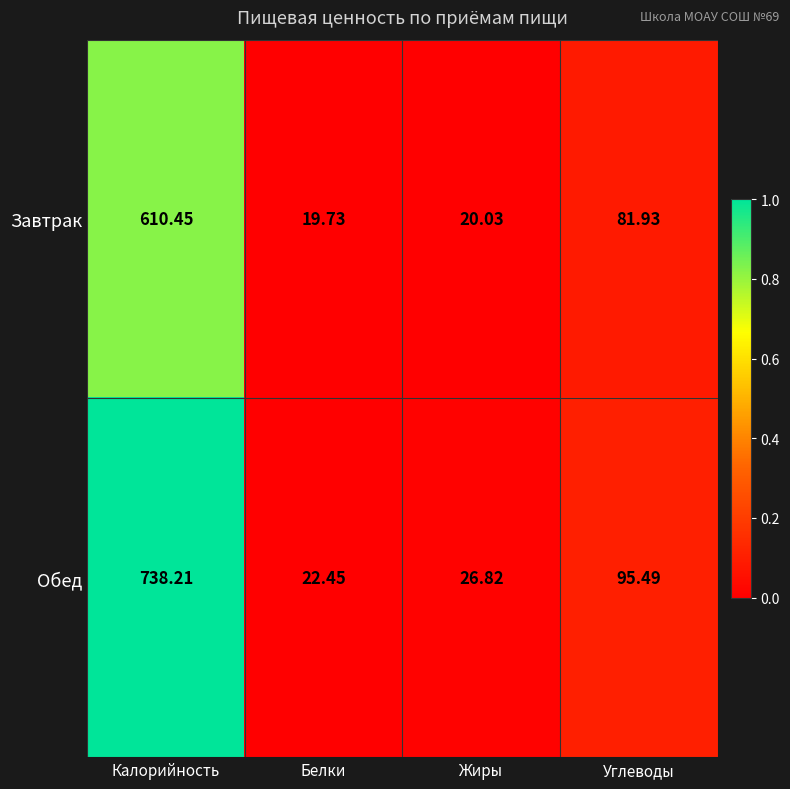

Is the value of Обед at Калорийность greater than the value of Завтрак at Белки?

Yes